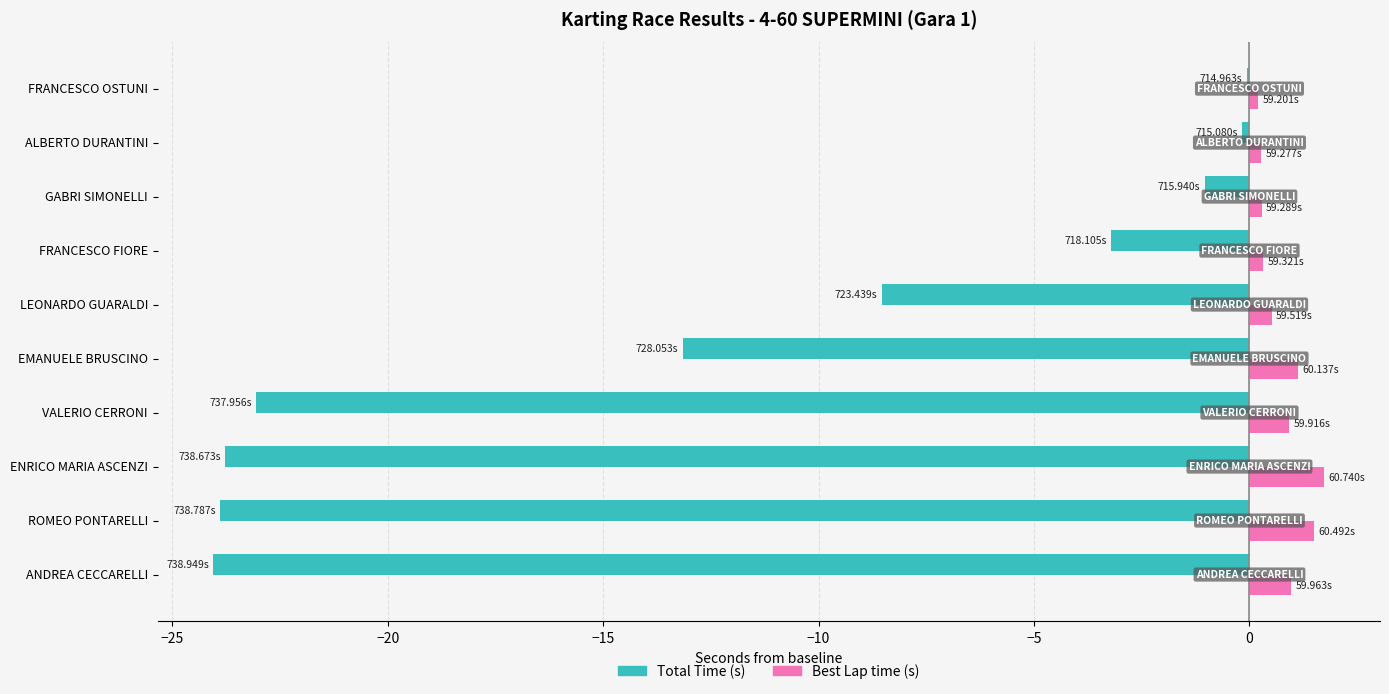

How many categories are shown in the chart?

10